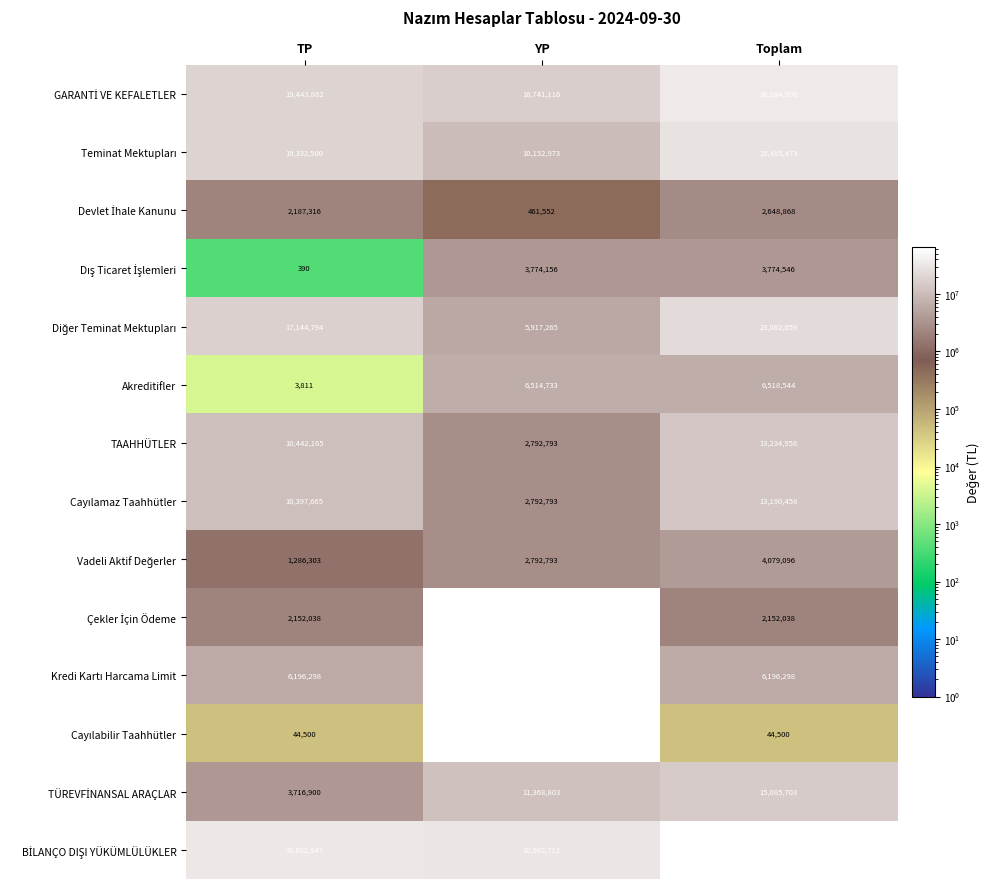

The value of Akreditifler at Toplam is 9283133. True or false?

False